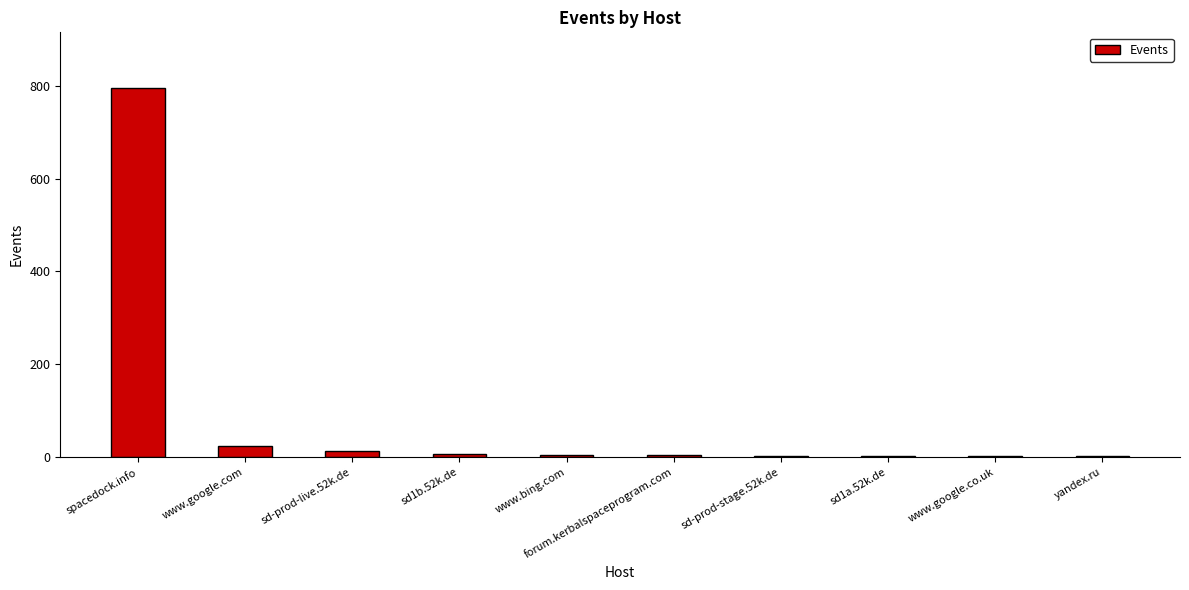

At which category does the chart reach its peak across all series?

spacedock.info